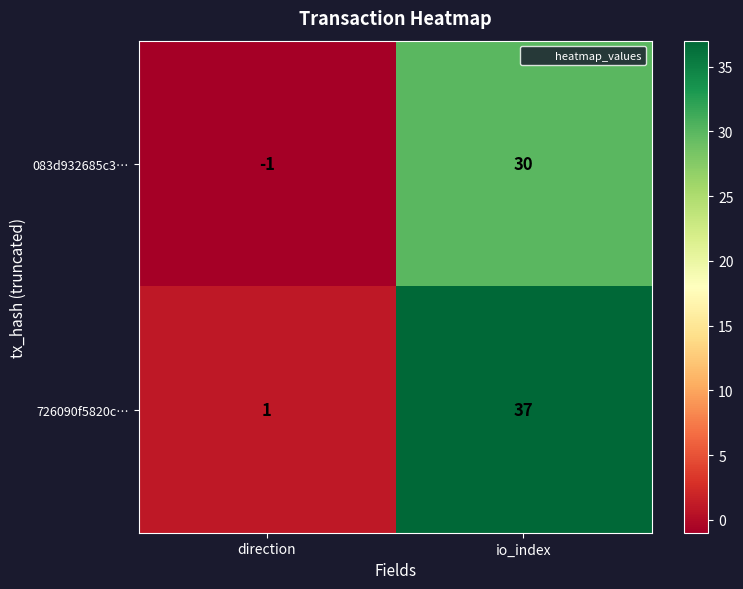

List the series in order of their overall mean, highest first.

726090f5820c…, 083d932685c3…